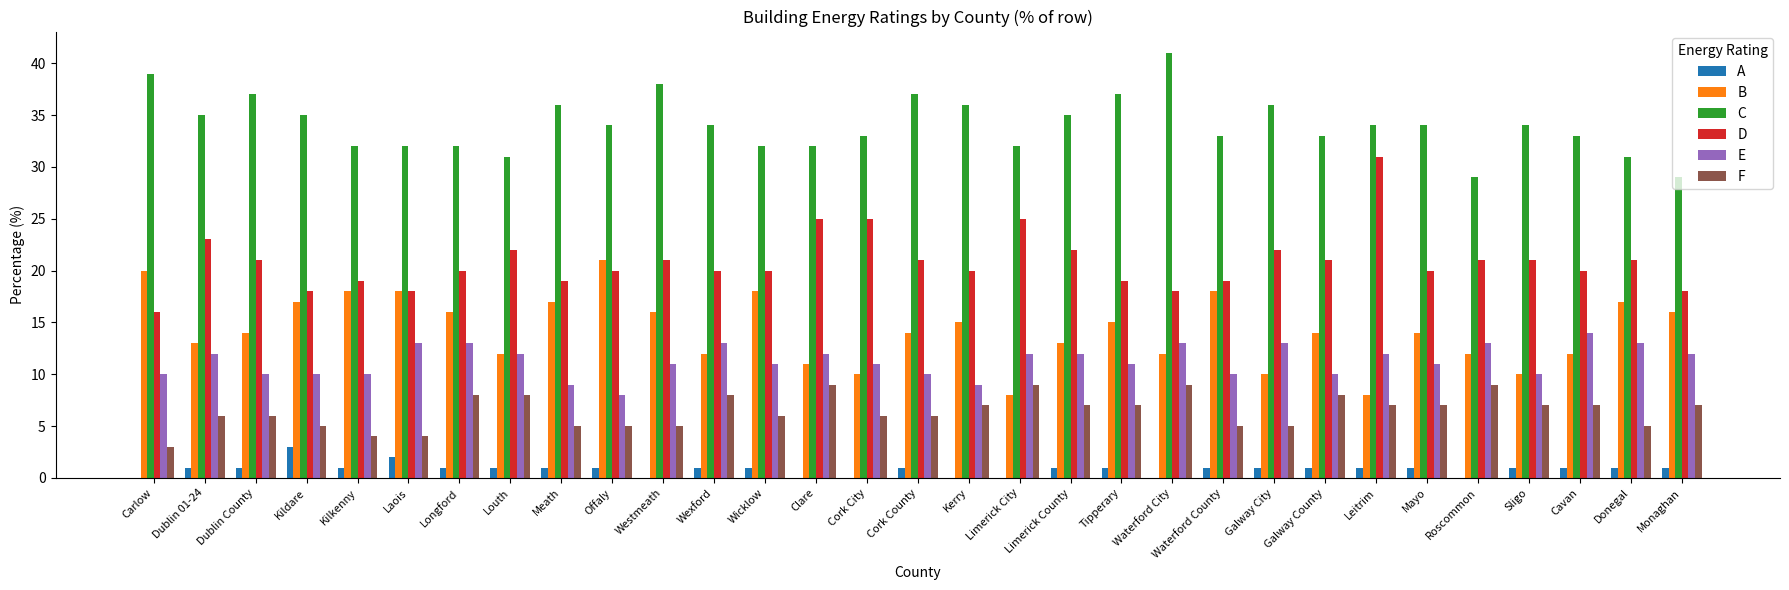

Which series has the largest total across all categories?

C